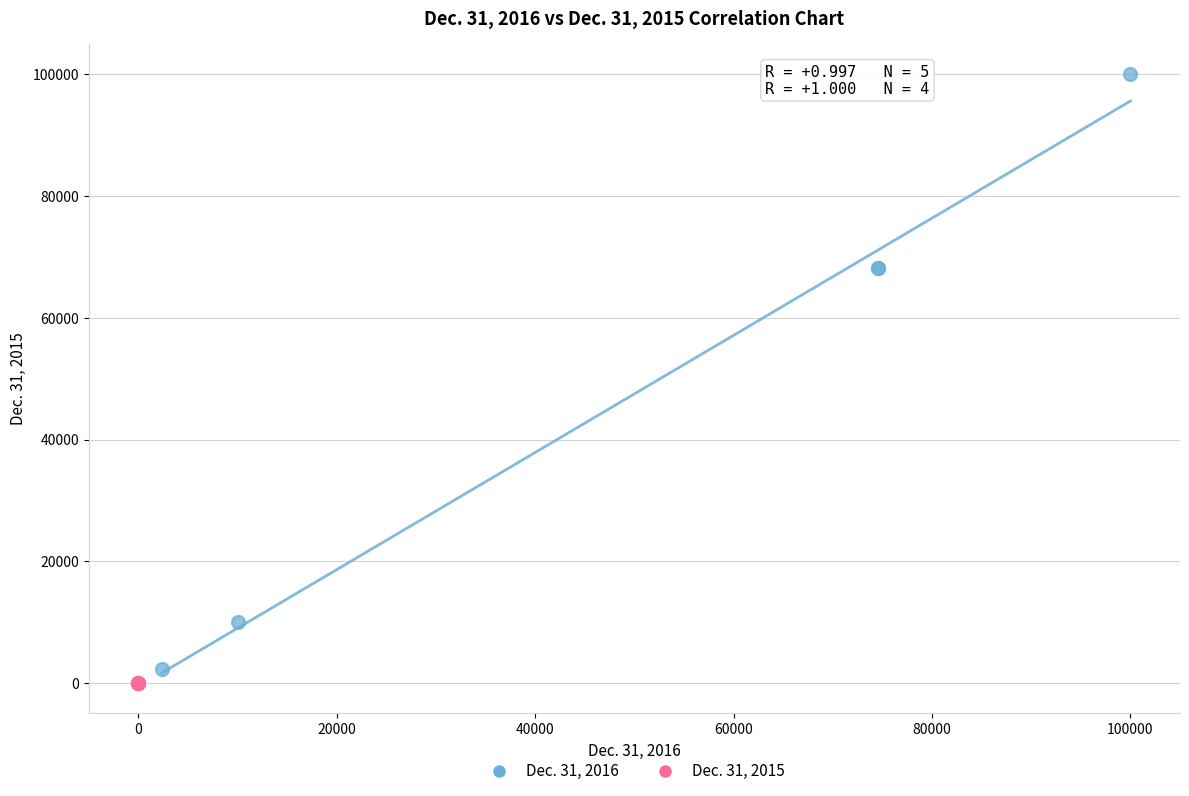

What are all the series names shown in the legend?

Dec. 31, 2016, Dec. 31, 2015